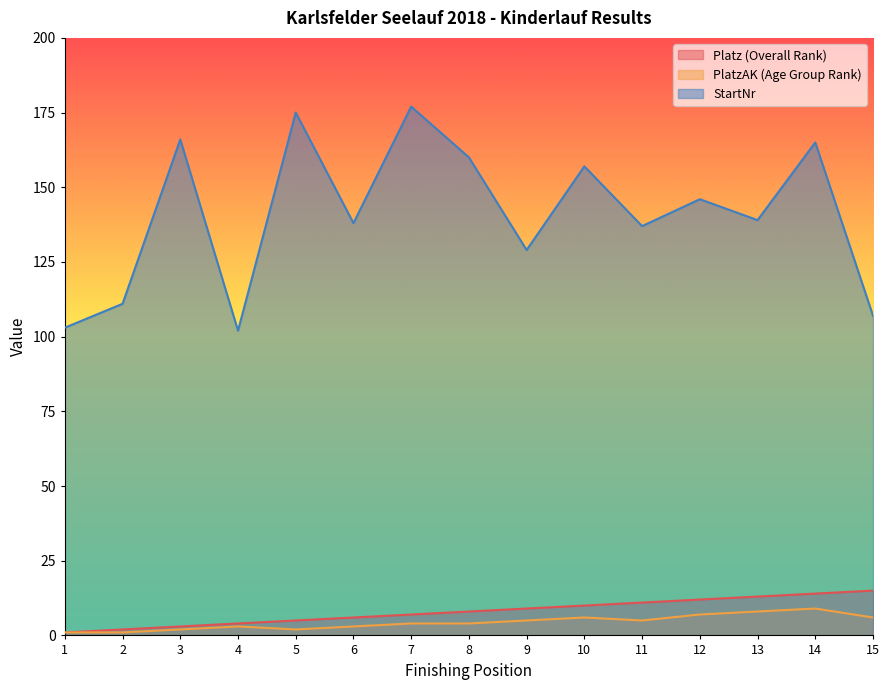

What is the value of the StartNr point at the 1st from the left?

103